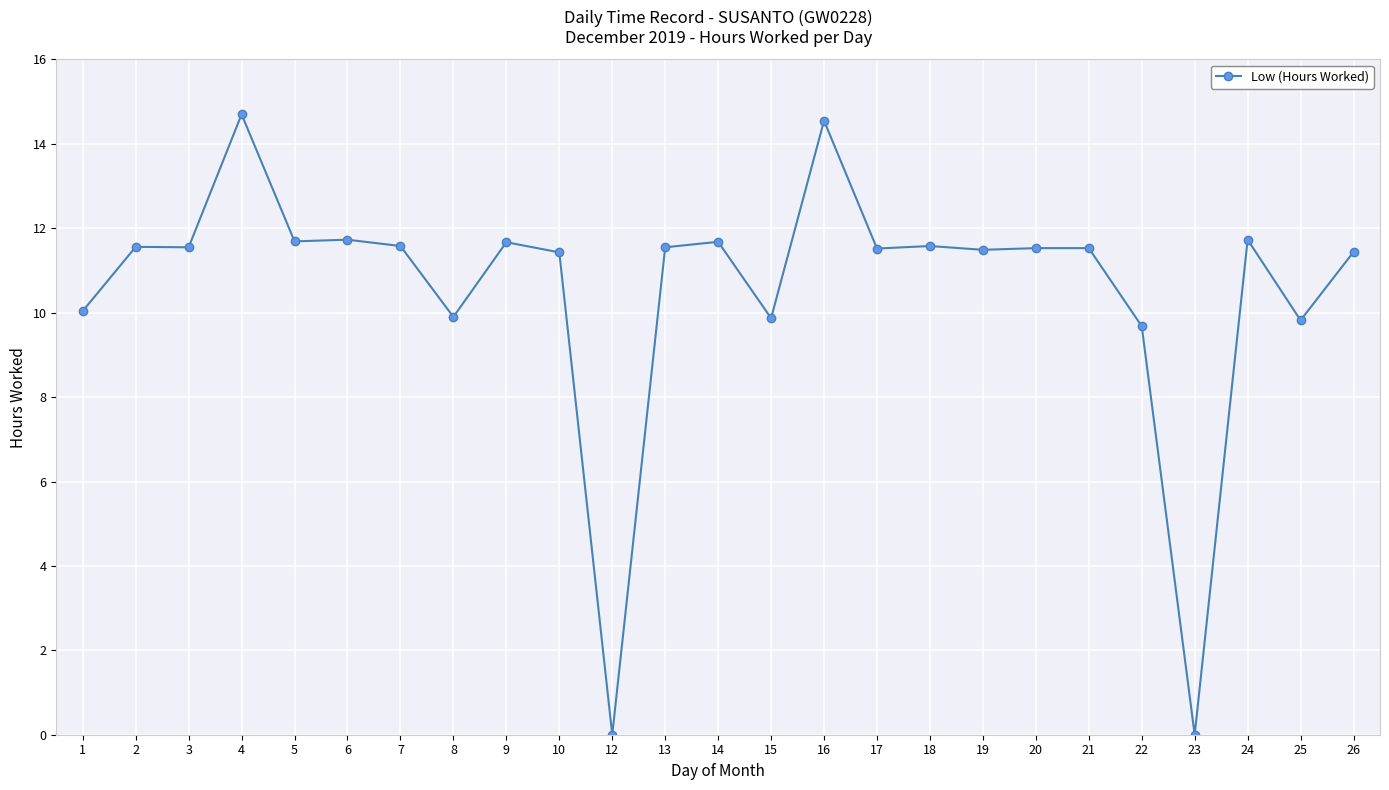

How many lines are shown in the chart?

1